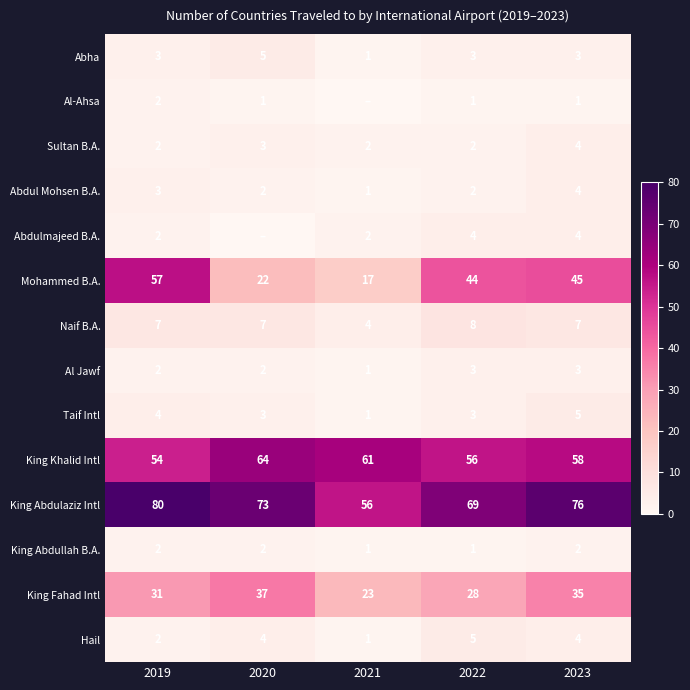

What is the lowest value of the Mohammed B.A. series?

17